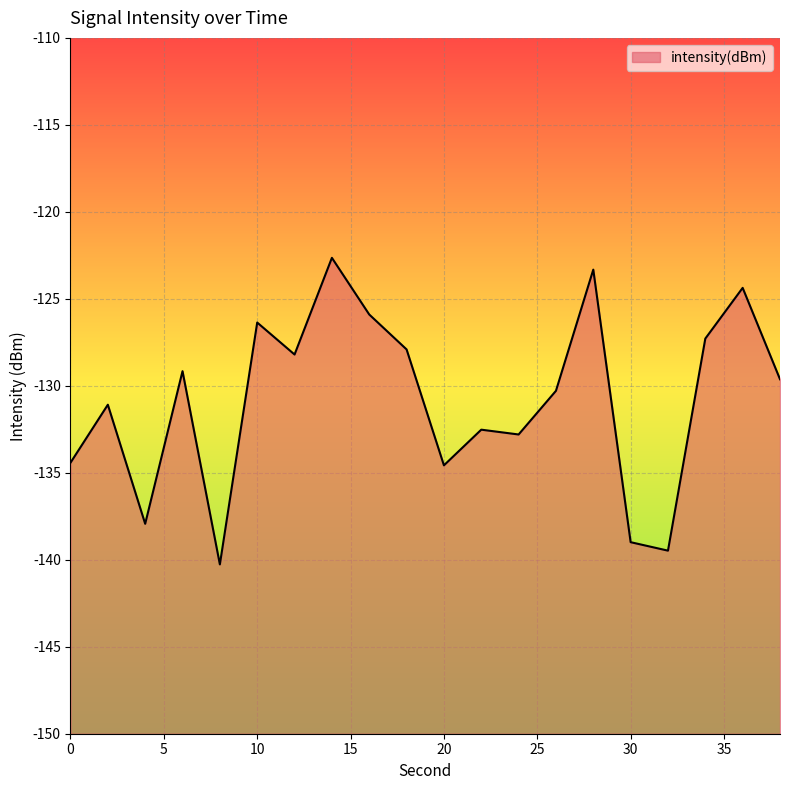

Does the chart display data point markers on the line(s)?

No